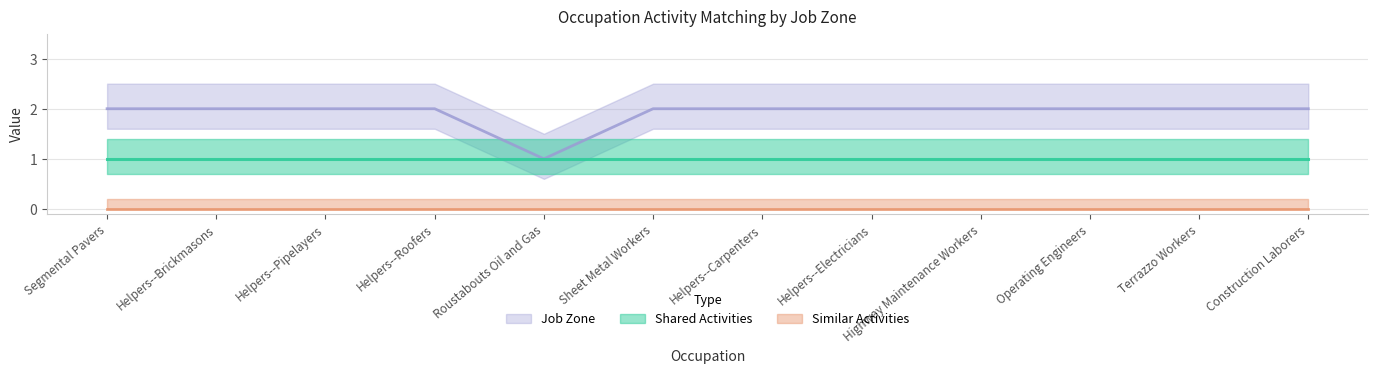

At which category is the sum across all series the highest?

Segmental Pavers